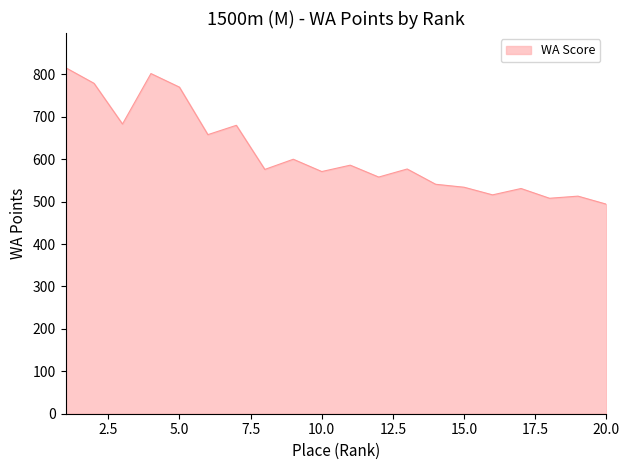

What is the maximum value shown in the chart?

816